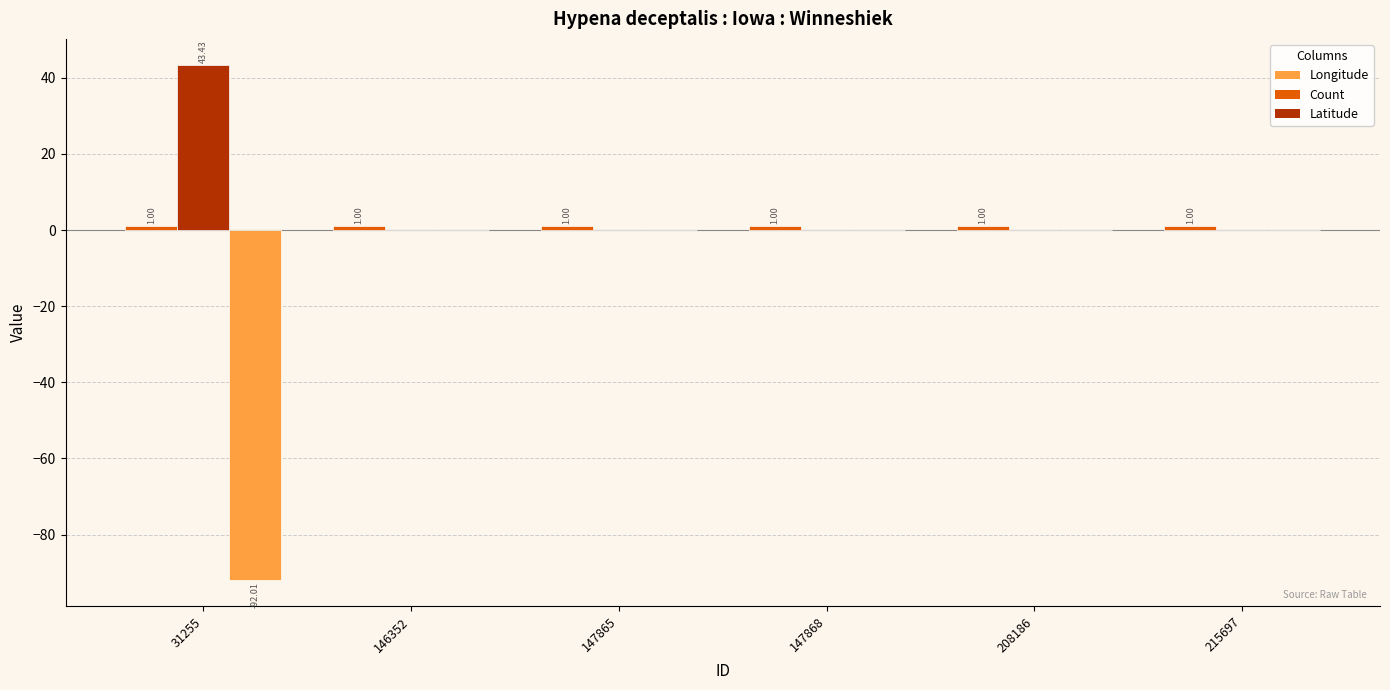

Which series has the largest total across all categories?

Latitude